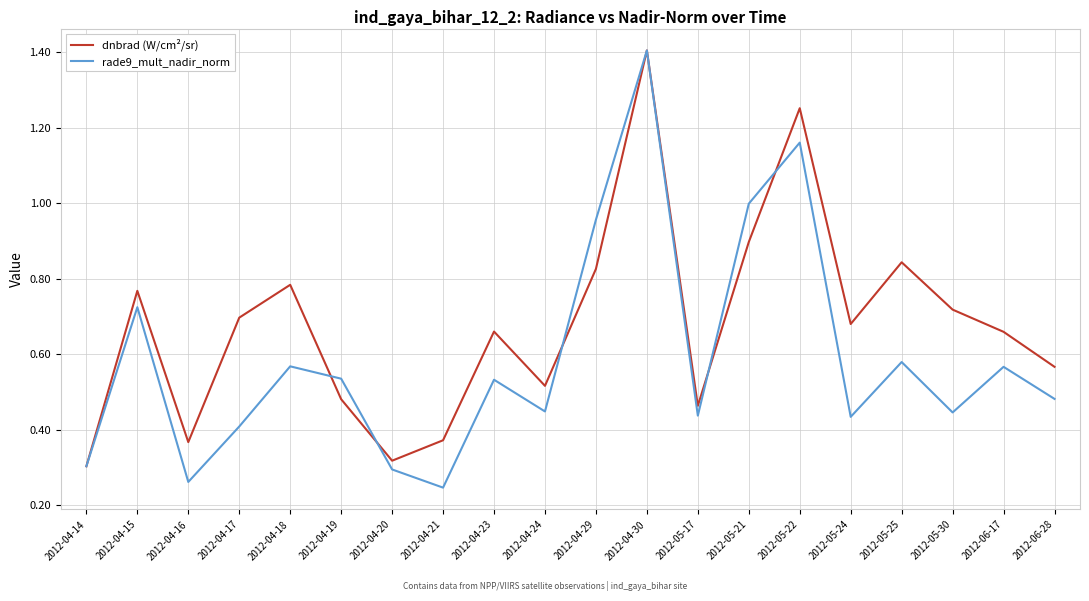

In rade9_mult_nadir_norm, how many points are higher than both neighbors (excluding endpoints)?

7